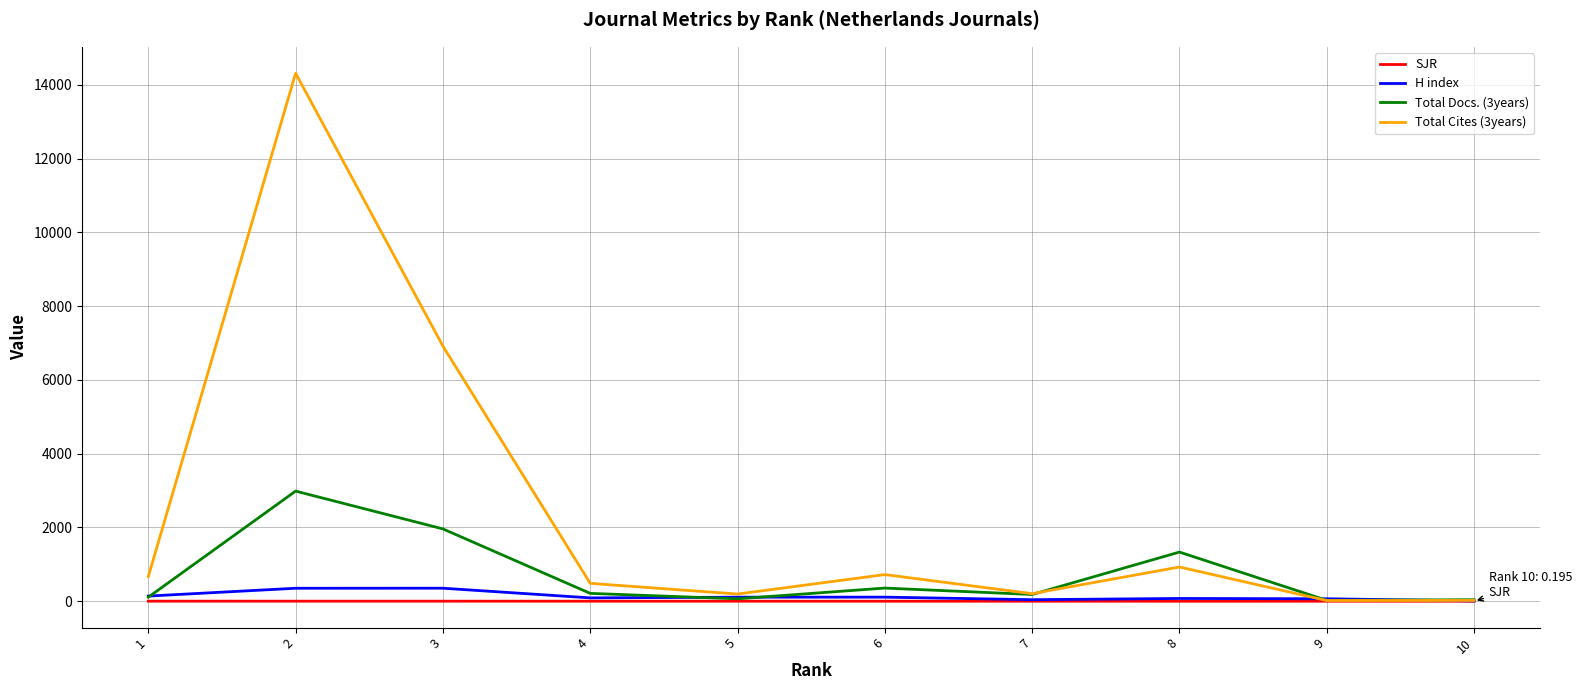

What is the highest value of the H index series?

353.0